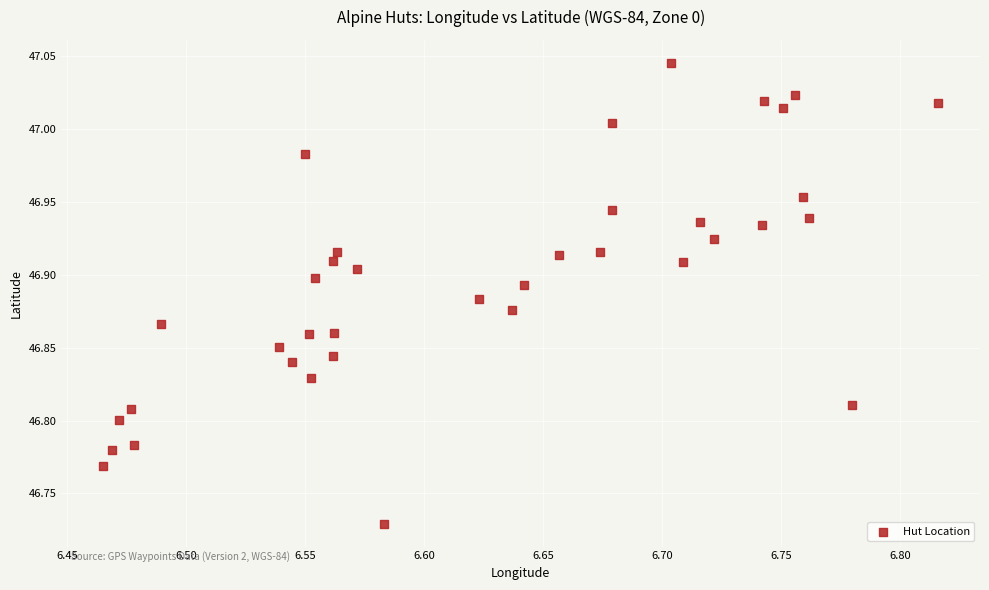

What is the range of X values (max minus min)?

0.4